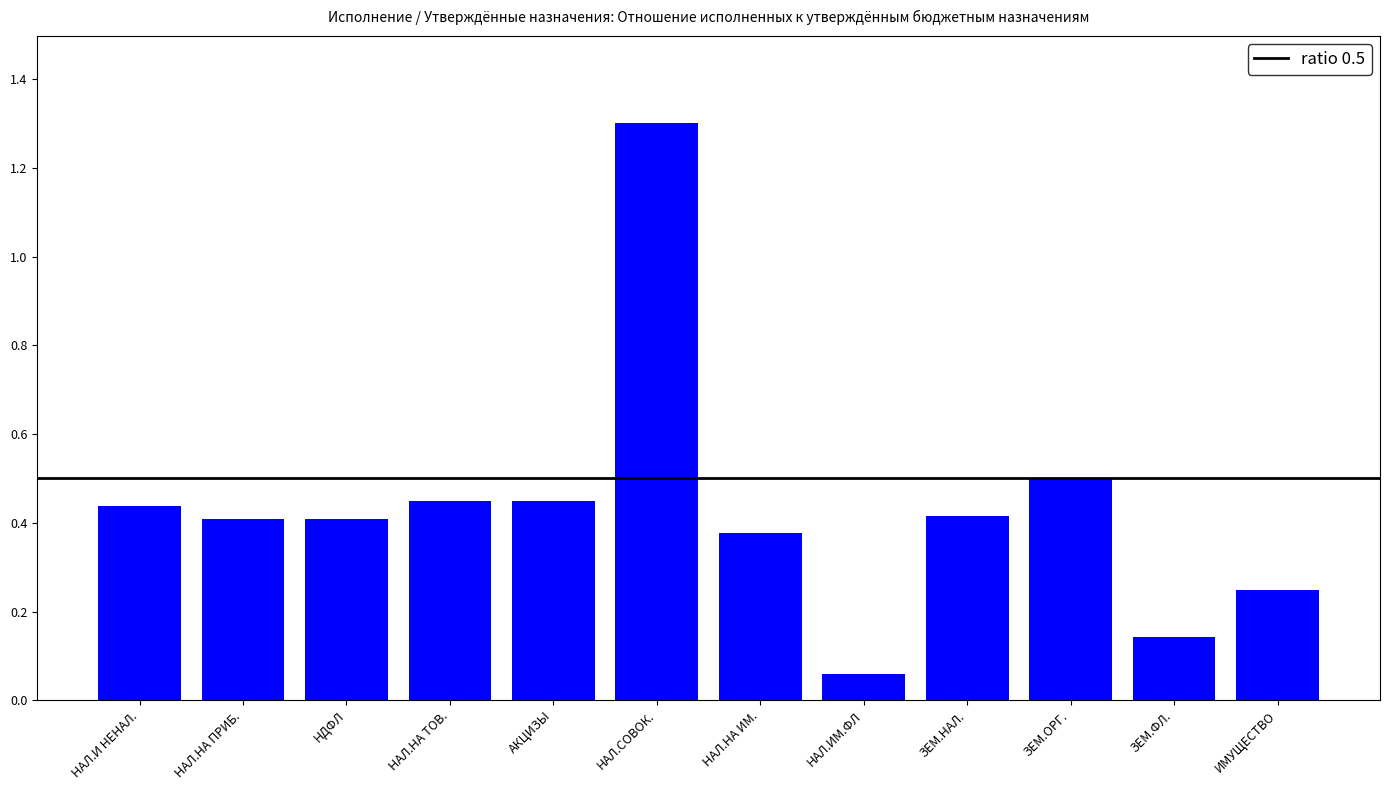

Is it true that the value at АКЦИЗЫ is 0.6?

False